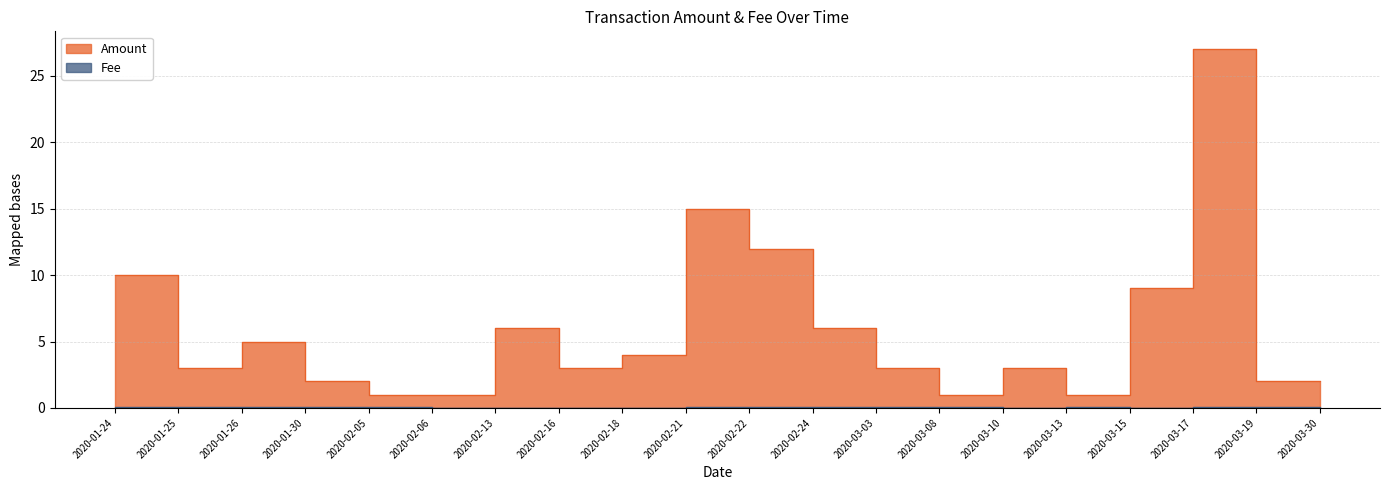

In Fee, how many points are lower than both neighbors (excluding endpoints)?

3